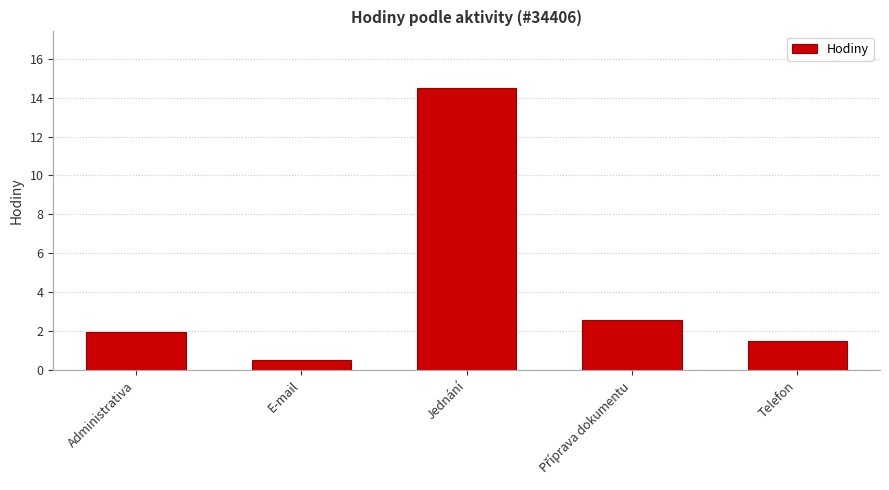

What is the greatest value displayed?

14.5